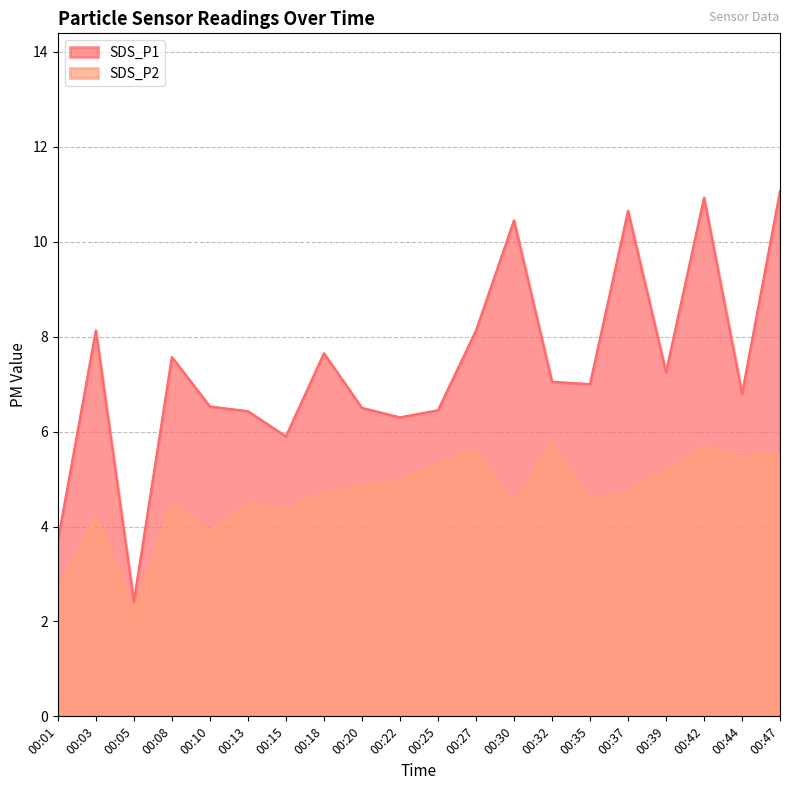

Reading right to left, what are all the values shown in this chart?

SDS_P1: 11.1	6.8	10.9	7.2	10.7	7.0	7.0	10.4	8.1	6.5	6.3	6.5	7.7	5.9	6.4	6.5	7.6	2.4	8.1	3.7
SDS_P2: 5.5	5.5	5.7	5.2	4.8	4.5	5.8	4.5	5.6	5.3	5.0	4.8	4.7	4.4	4.5	3.9	4.5	2.2	4.2	2.7